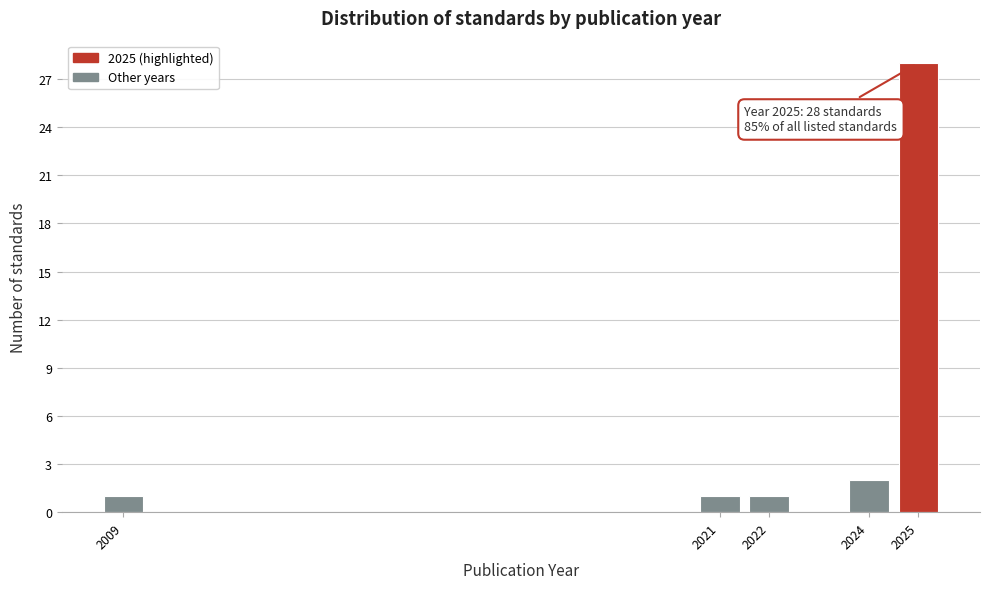

Reading right to left, what are all the values shown in this chart?

28	2	1	1	1